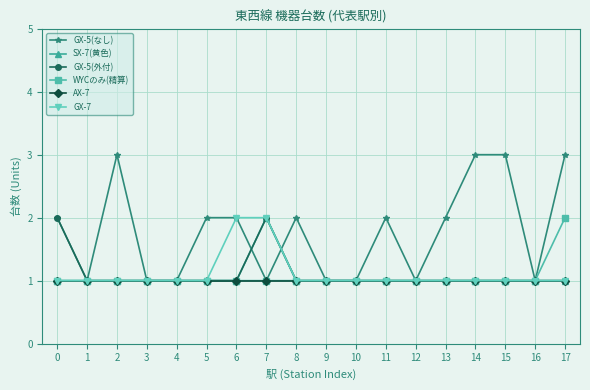

What is the difference between the maximum and minimum values in the GX-5(なし) series?

2